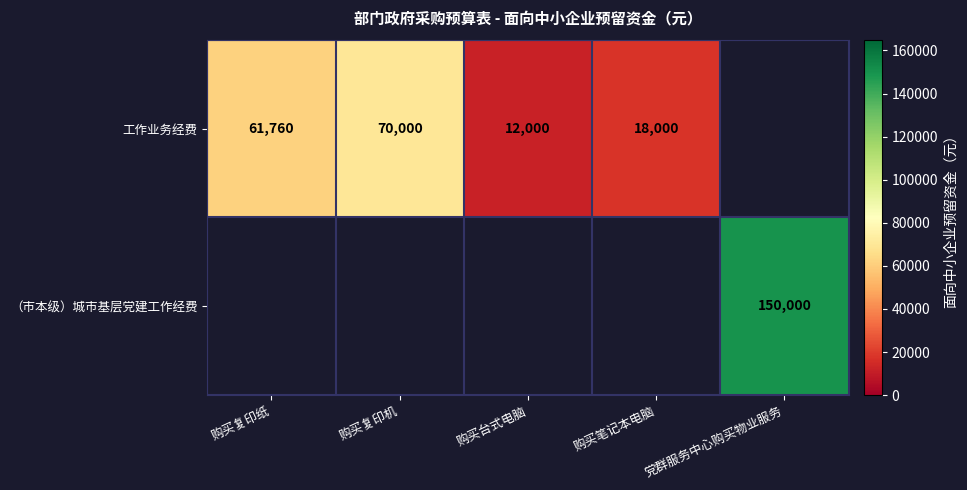

The value of （市本级）城市基层党建工作经费 at 党群服务中心购买物业服务 is 150000. True or false?

True